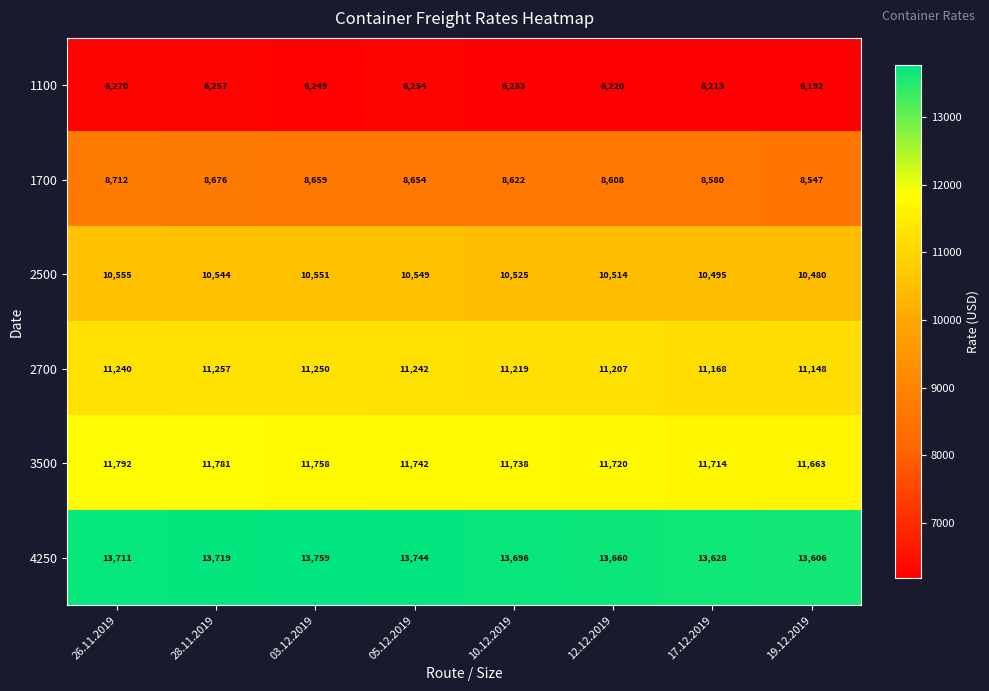

List the series in order of their peak value, lowest first.

1100, 1700, 2500, 2700, 3500, 4250